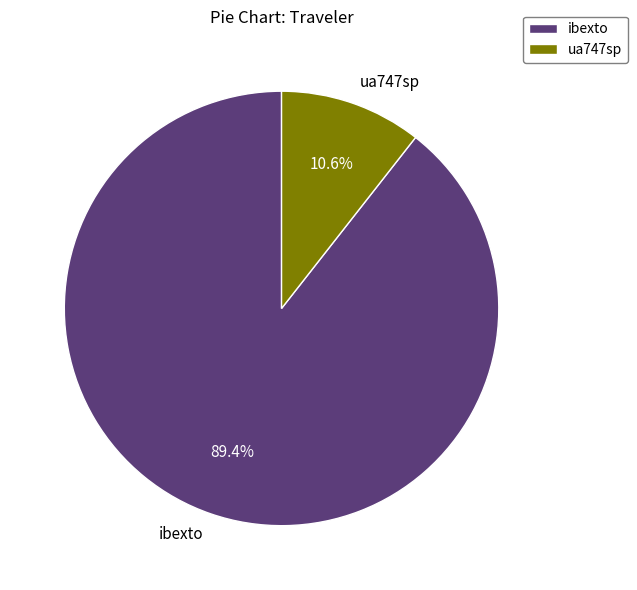

Does ibexto account for over 50% of the chart?

Yes